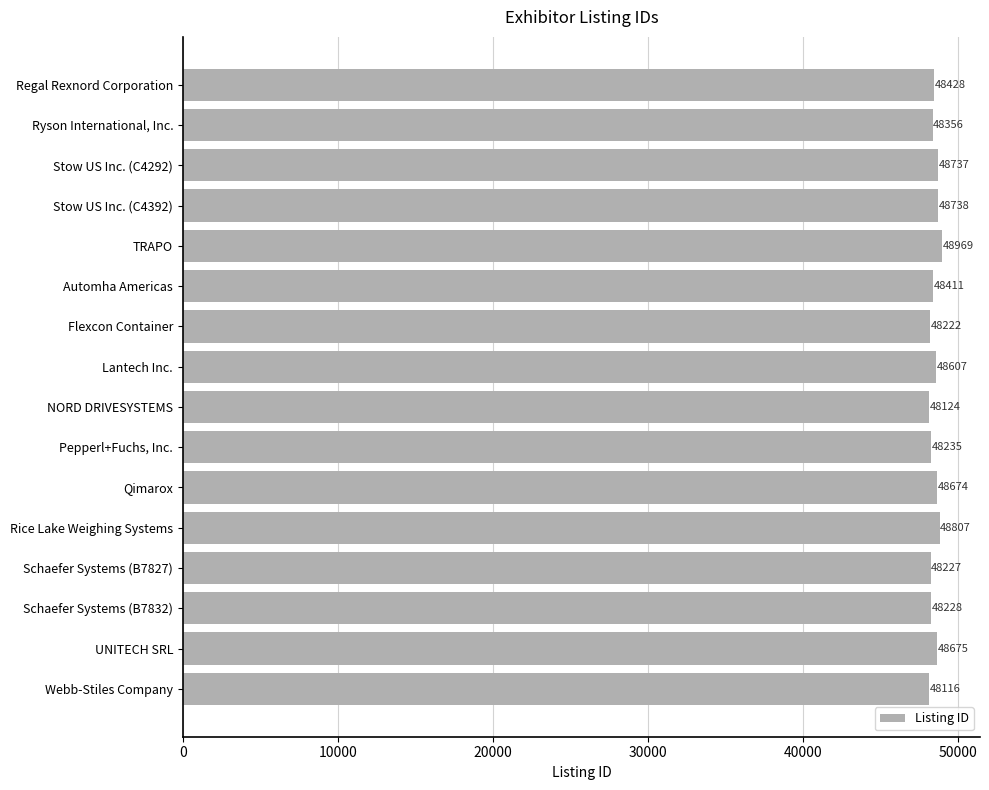

What is the sum of the values at Stow US Inc. (C4392) and Stow US Inc. (C4292)?

97475